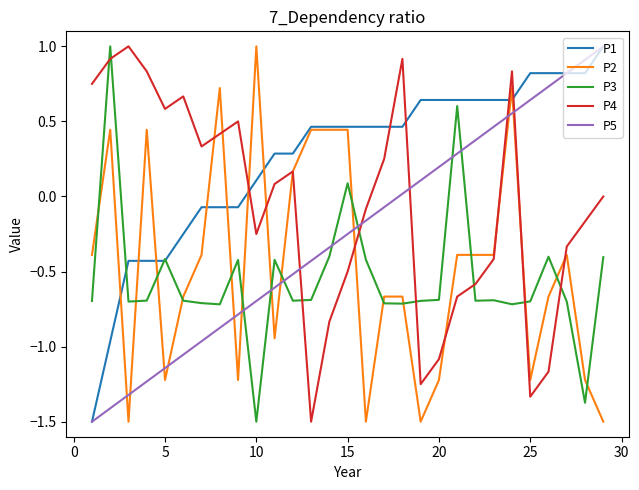

Which series ends up on top after the final intersection of P3 and P2?

P3